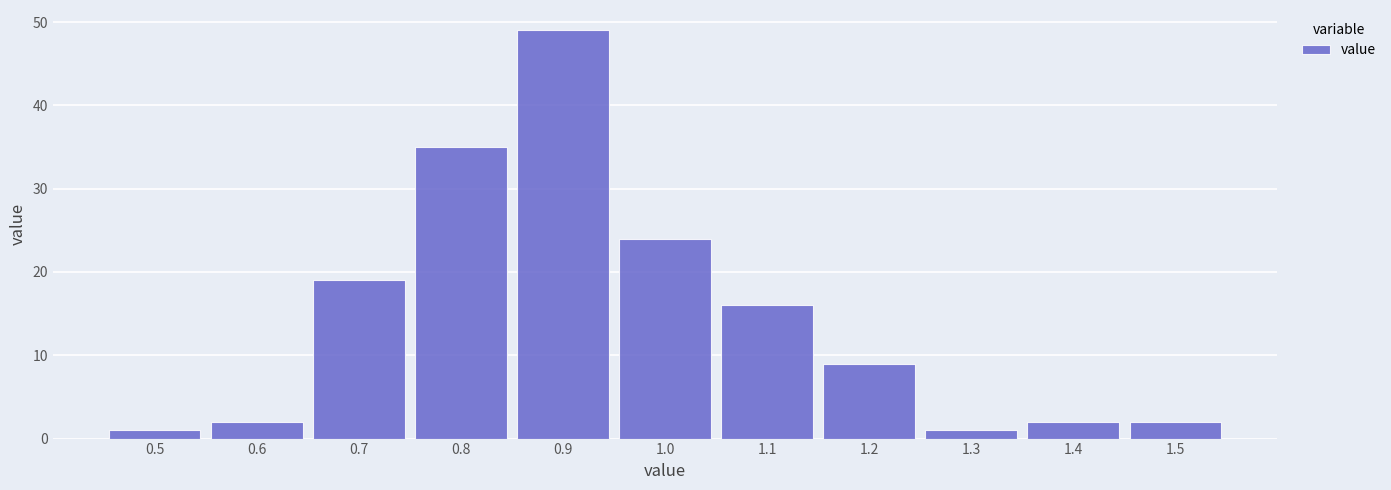

Reading left to right, list all the values displayed in this chart.

0.5=1	0.6=2	0.7=19	0.8=35	0.9=49	1.0=24	1.1=16	1.2=9	1.3=1	1.4=2	1.5=2